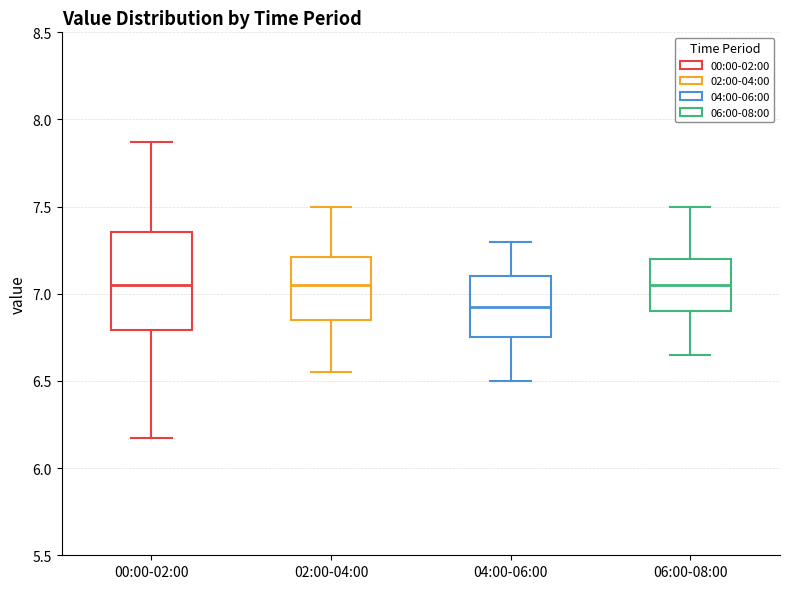

Reading left to right, transcribe this box plot: for each box, give where its median line is, the range the box spans, and where its two whiskers end, as read against the y-axis. The values are not printed on the chart, so give them approximately, as read against the axis.

00:00-02:00: median 7.05, box 6.80 to 7.35, whiskers 6.15 to 7.85
02:00-04:00: median 7.05, box 6.85 to 7.20, whiskers 6.55 to 7.50
04:00-06:00: median 6.95, box 6.75 to 7.10, whiskers 6.50 to 7.30
06:00-08:00: median 7.05, box 6.90 to 7.20, whiskers 6.65 to 7.50